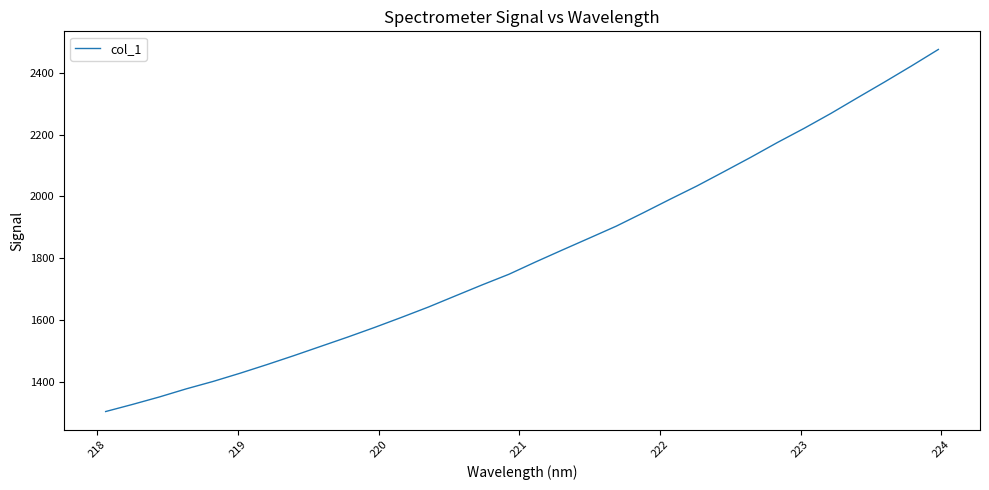

What is the difference between the maximum and minimum values?

1173.2